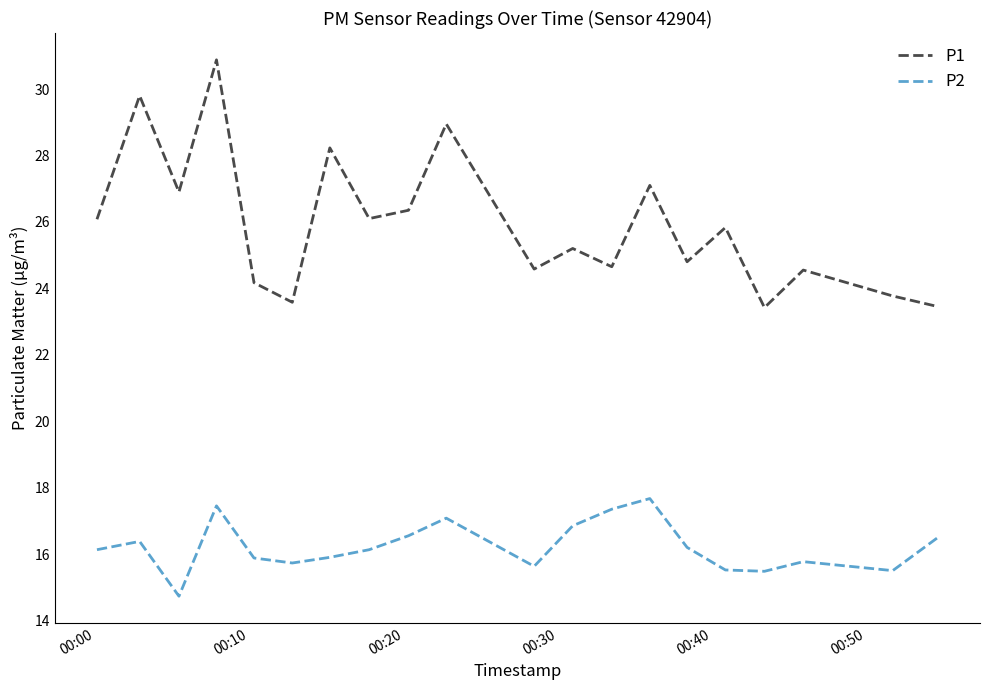

True or false: P1 and P2 intersect in this chart.

False